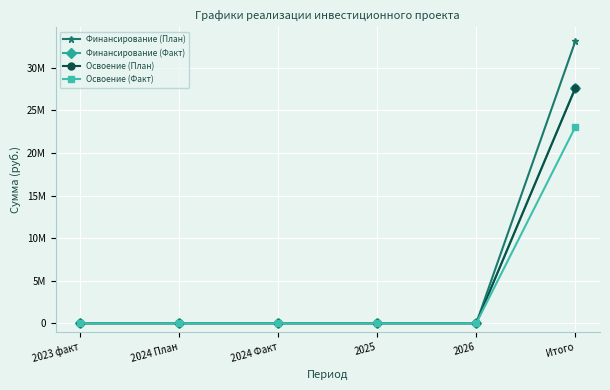

Which series has the widest spread of values?

Финансирование (План)